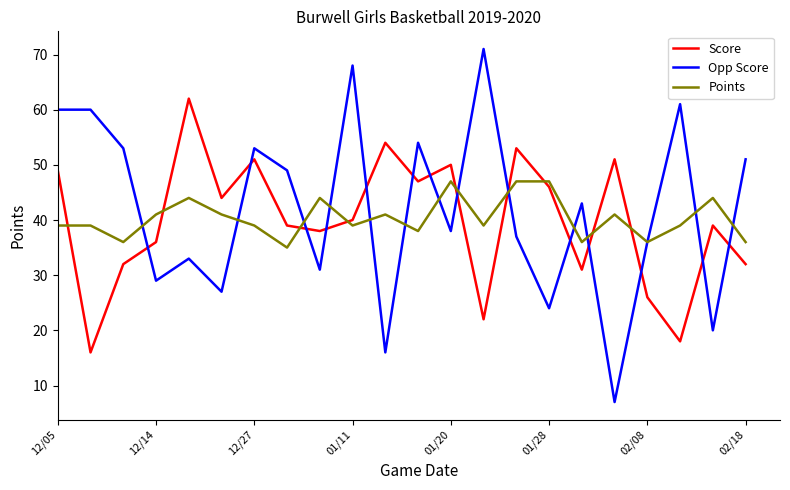

Reading right to left, extract all data points from this chart.

Score: 32	39	18	26	51	31	46	53	22	50	47	54	40	38	39	51	44	62	36	32	16	49
Opp Score: 51	20	61	36	7	43	24	37	71	38	54	16	68	31	49	53	27	33	29	53	60	60
Points: 36	44	39	36	41	36	47	47	39	47	38	41	39	44	35	39	41	44	41	36	39	39